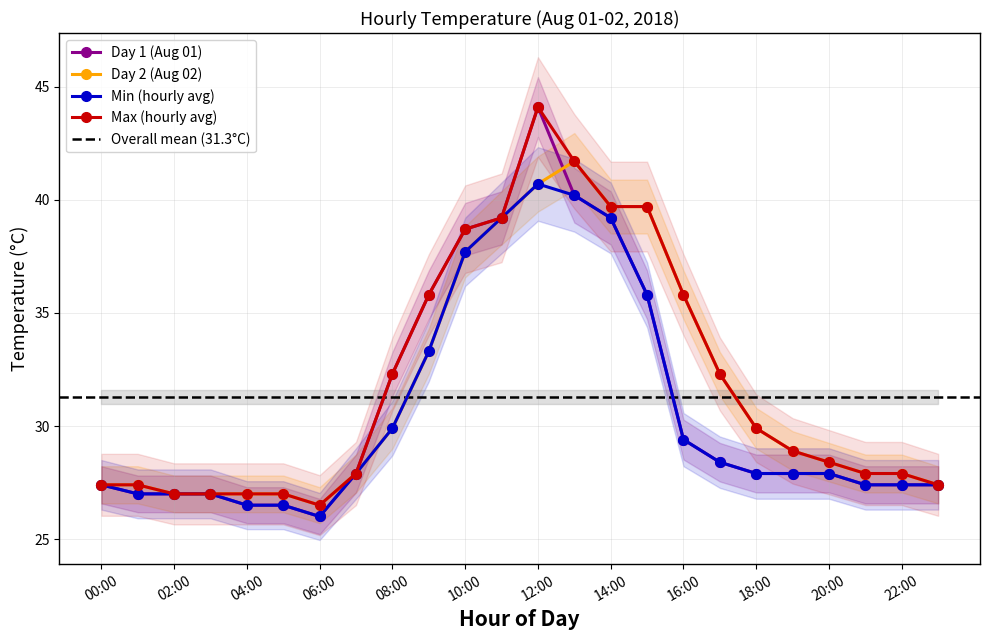

Reading right to left, extract all data points from this chart.

Day 1 (Aug 01): 27.4	27.4	27.4	27.9	27.9	27.9	28.4	29.4	35.8	39.2	40.2	44.1	39.2	38.7	35.8	32.3	27.9	26.0	26.5	26.5	27.0	27.0	27.0	27.4
Day 2 (Aug 02): 27.4	27.9	27.9	28.4	28.9	29.9	32.3	35.8	39.7	39.7	41.7	40.7	39.2	37.7	33.3	29.9	27.9	26.5	27.0	27.0	27.0	27.0	27.4	27.4
Min (hourly avg): 27.4	27.4	27.4	27.9	27.9	27.9	28.4	29.4	35.8	39.2	40.2	40.7	39.2	37.7	33.3	29.9	27.9	26.0	26.5	26.5	27.0	27.0	27.0	27.4
Max (hourly avg): 27.4	27.9	27.9	28.4	28.9	29.9	32.3	35.8	39.7	39.7	41.7	44.1	39.2	38.7	35.8	32.3	27.9	26.5	27.0	27.0	27.0	27.0	27.4	27.4